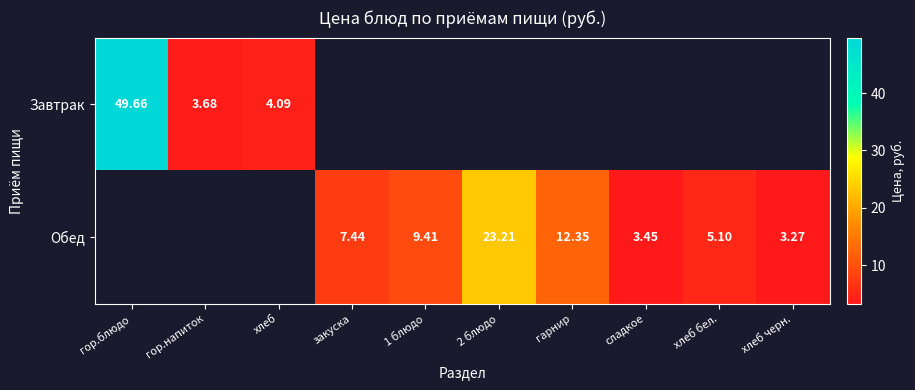

Read the Обед value at 2 блюдо.

23.2